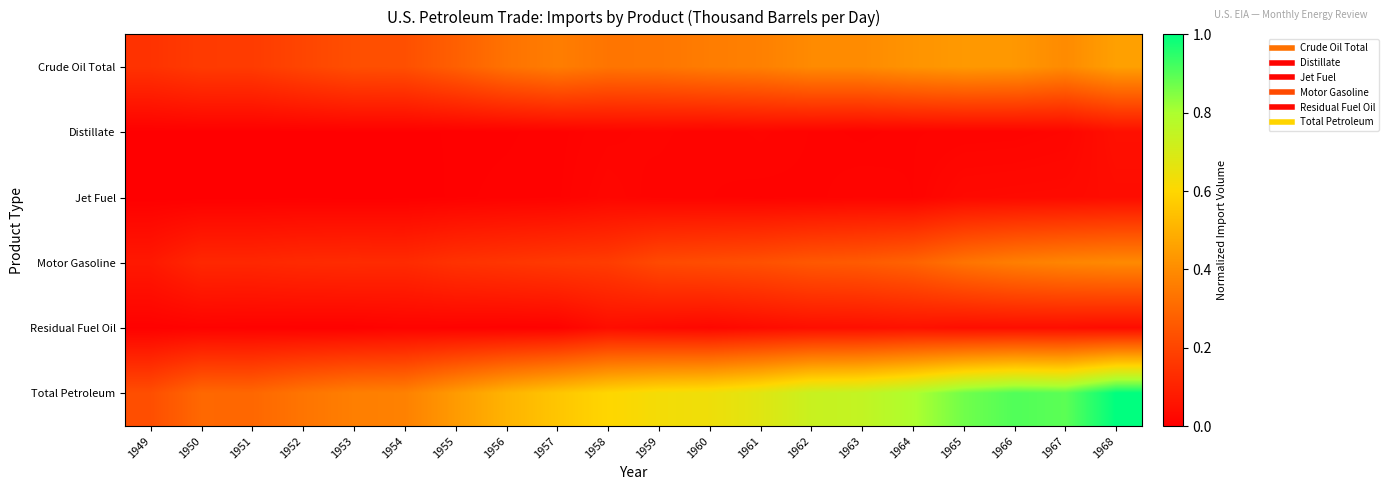

List the series in order of their peak value, highest first.

Total Petroleum, Crude Oil Total, Motor Gasoline, Residual Fuel Oil, Distillate, Jet Fuel